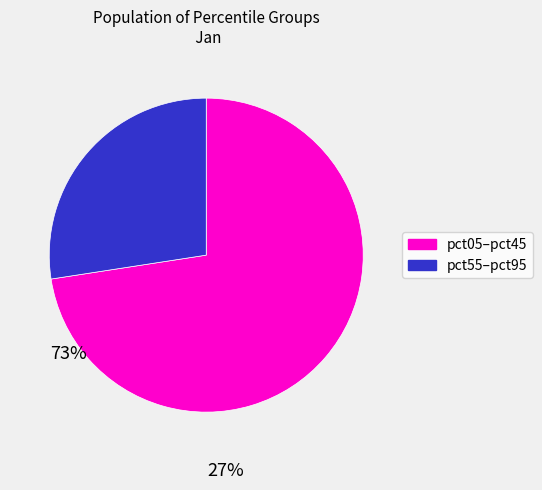

Is there any slice that represents more than half of the pie?

Yes